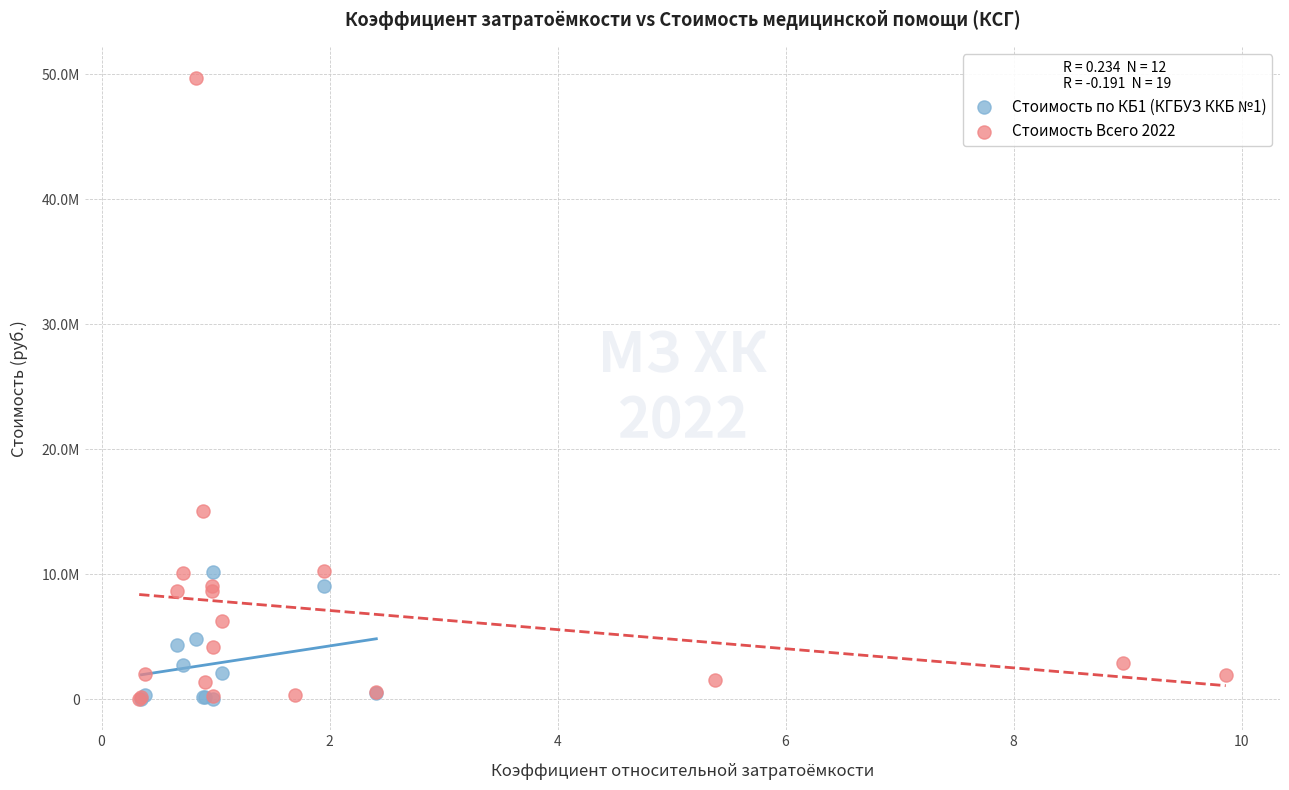

Which series has the widest spread of Y values?

Стоимость Всего 2022